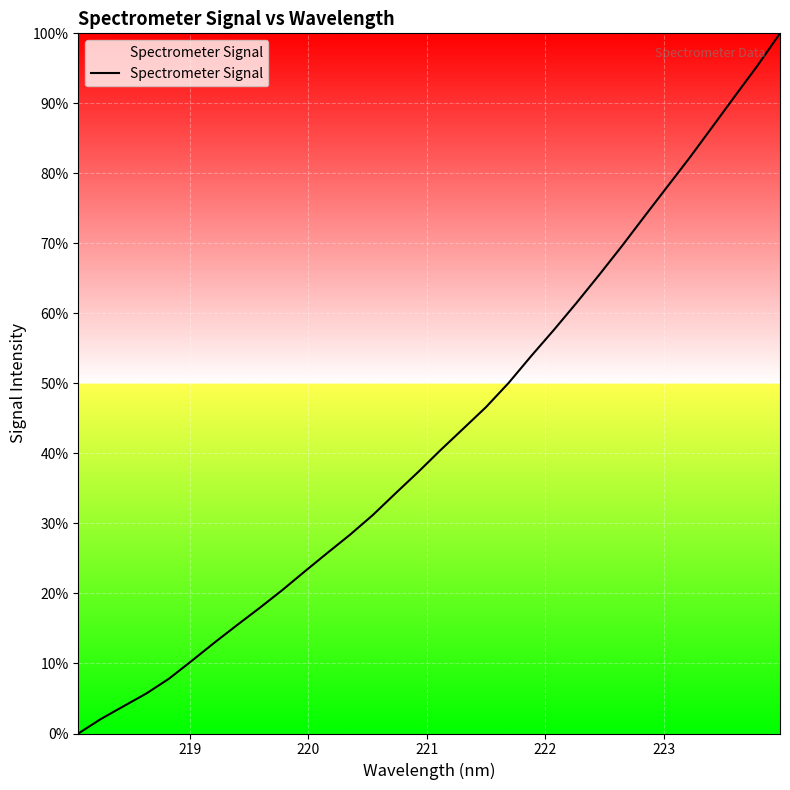

What is the difference between the maximum and minimum values?

100.0